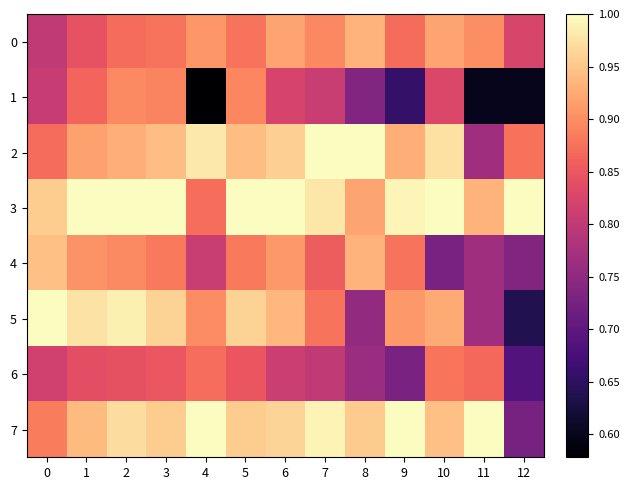

How many series are shown in this chart?

8